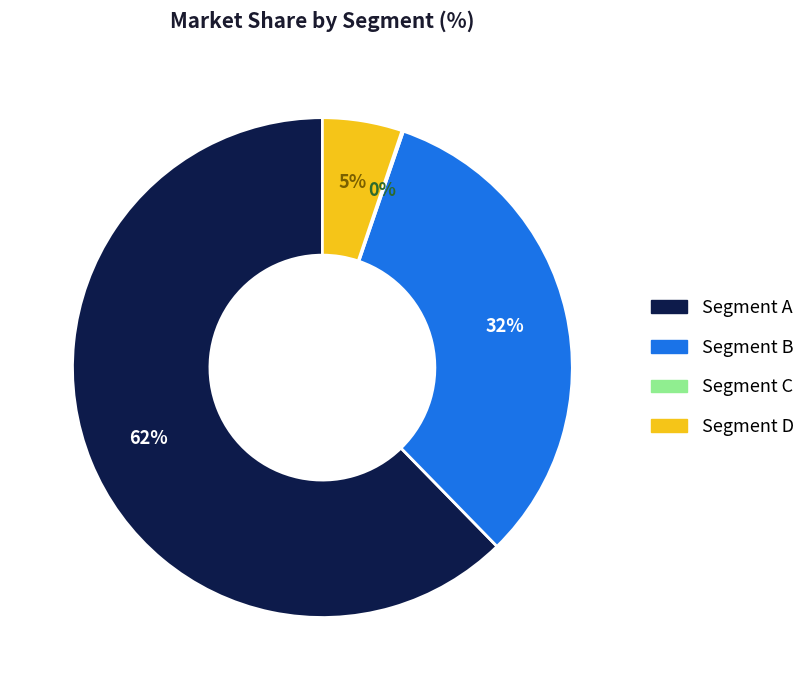

Is there any slice that represents more than half of the pie?

Yes